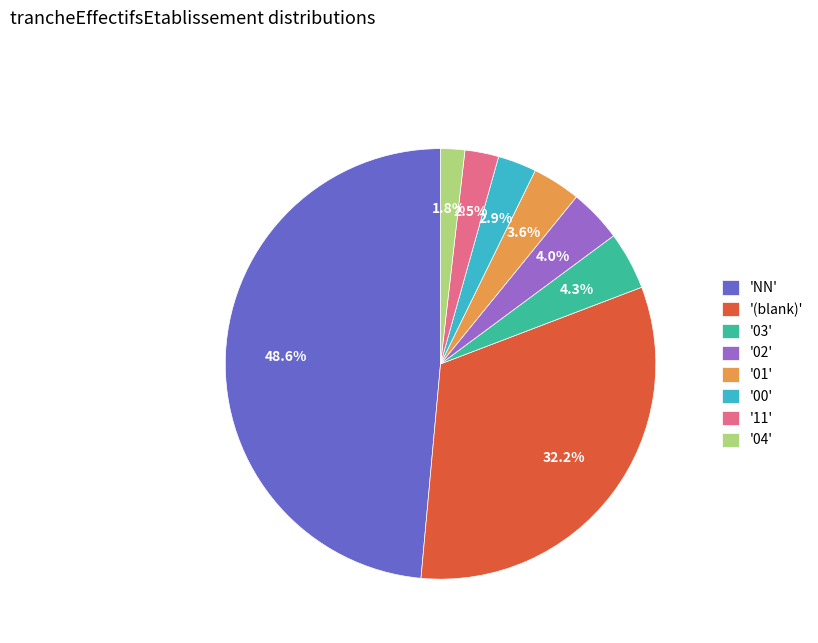

Does any single category account for the majority?

No